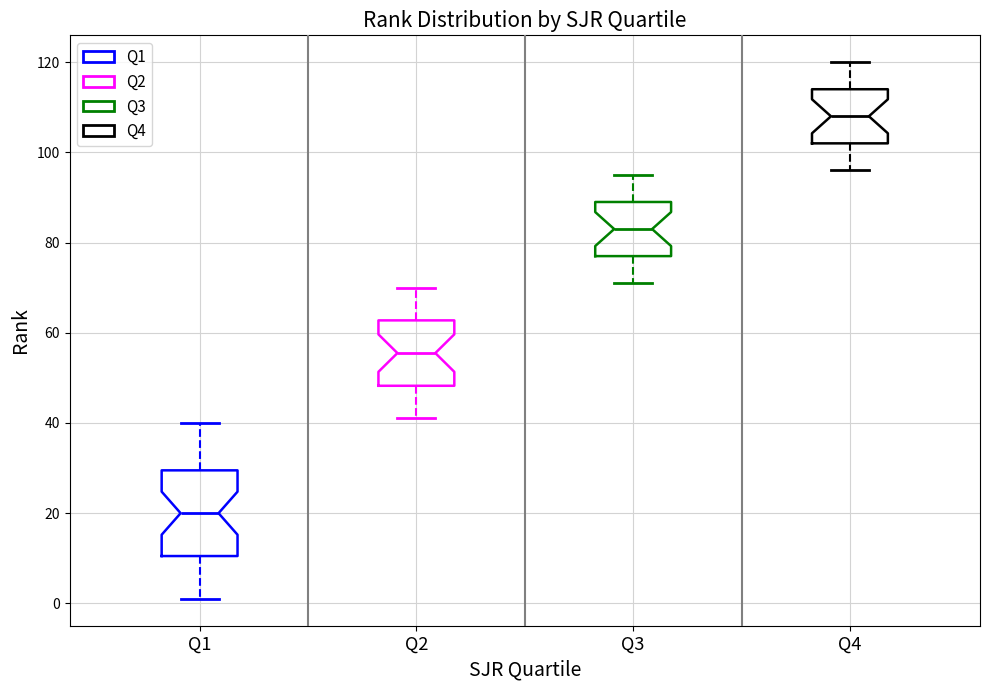

Where does the median line of the box for Q3 sit on the y-axis? The values are not printed on the chart, so give them approximately, as read against the axis.

84